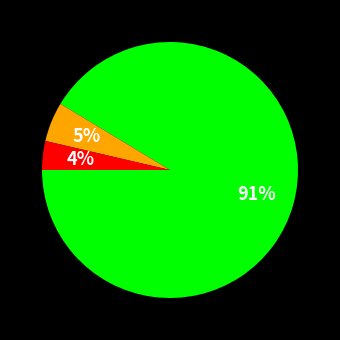

To the nearest percent, what is the average slice percentage?

33%